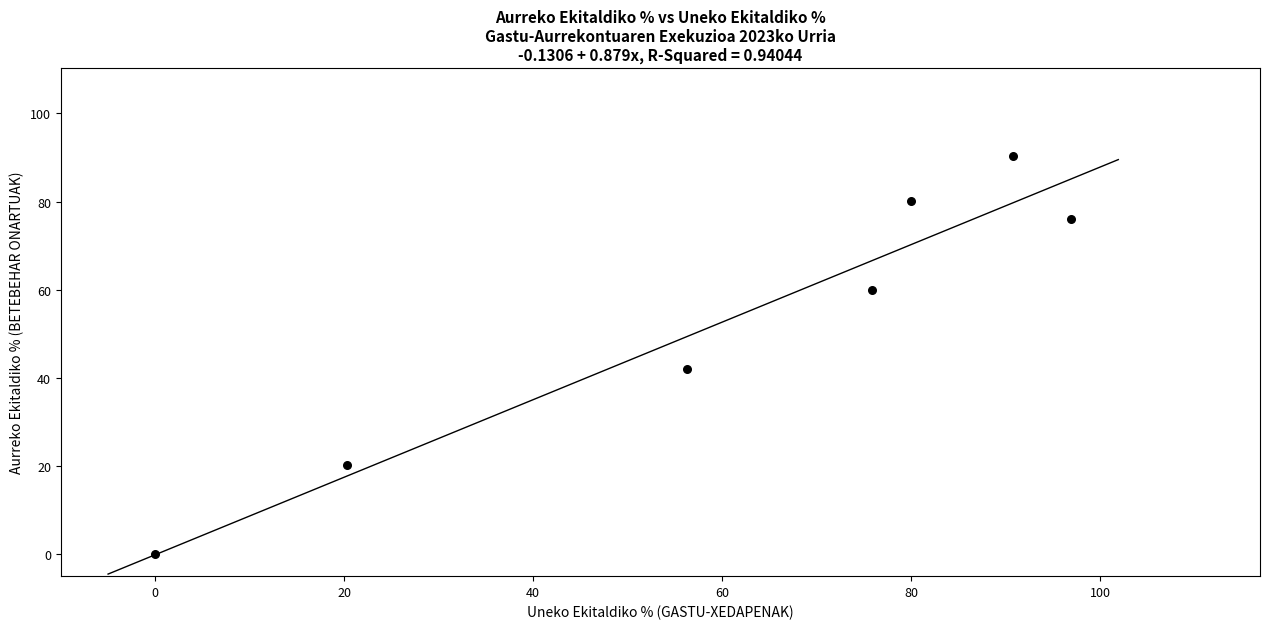

What is the average Y value?

52.7